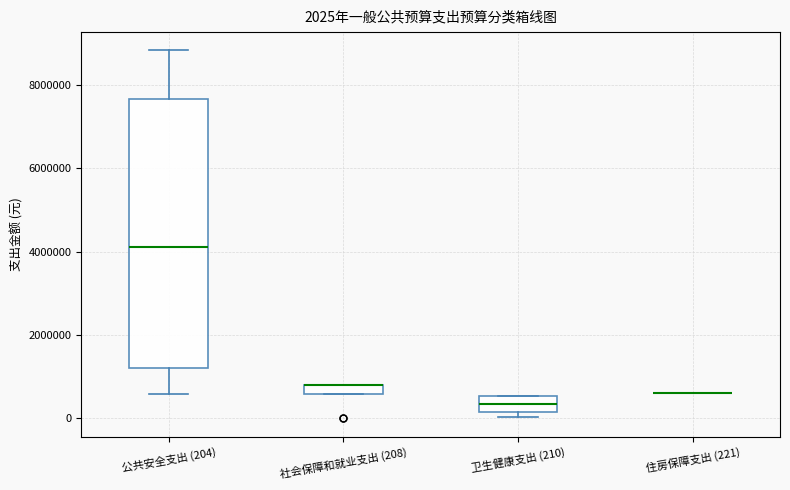

Comparing the boxes themselves (not the whiskers), which one is the tallest?

公共安全支出 (204)